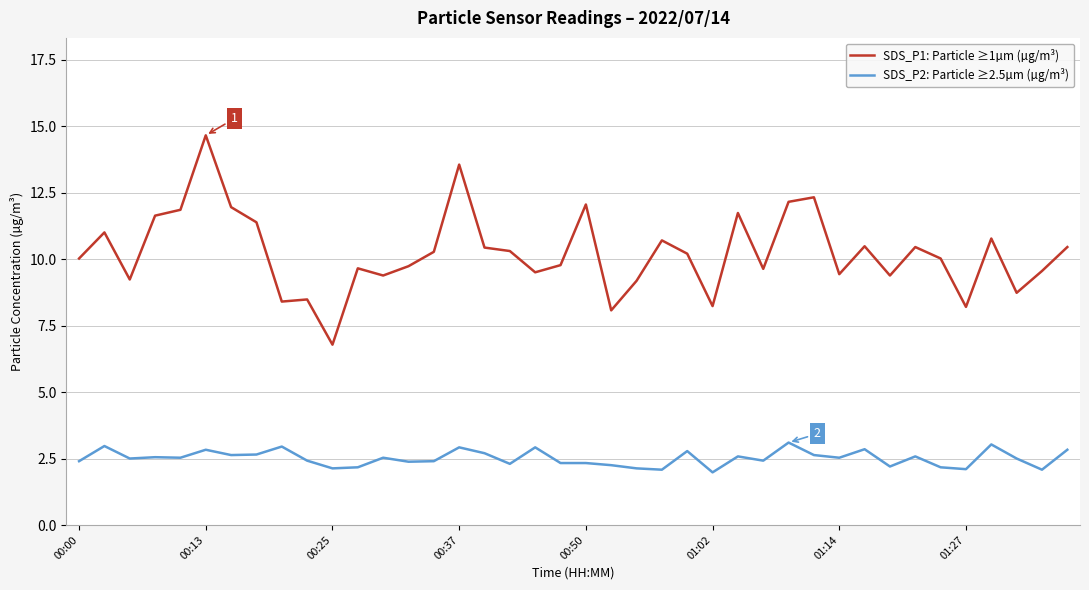

Which series has the largest range (max minus min)?

SDS_P1: Particle ≥1µm (µg/m³)